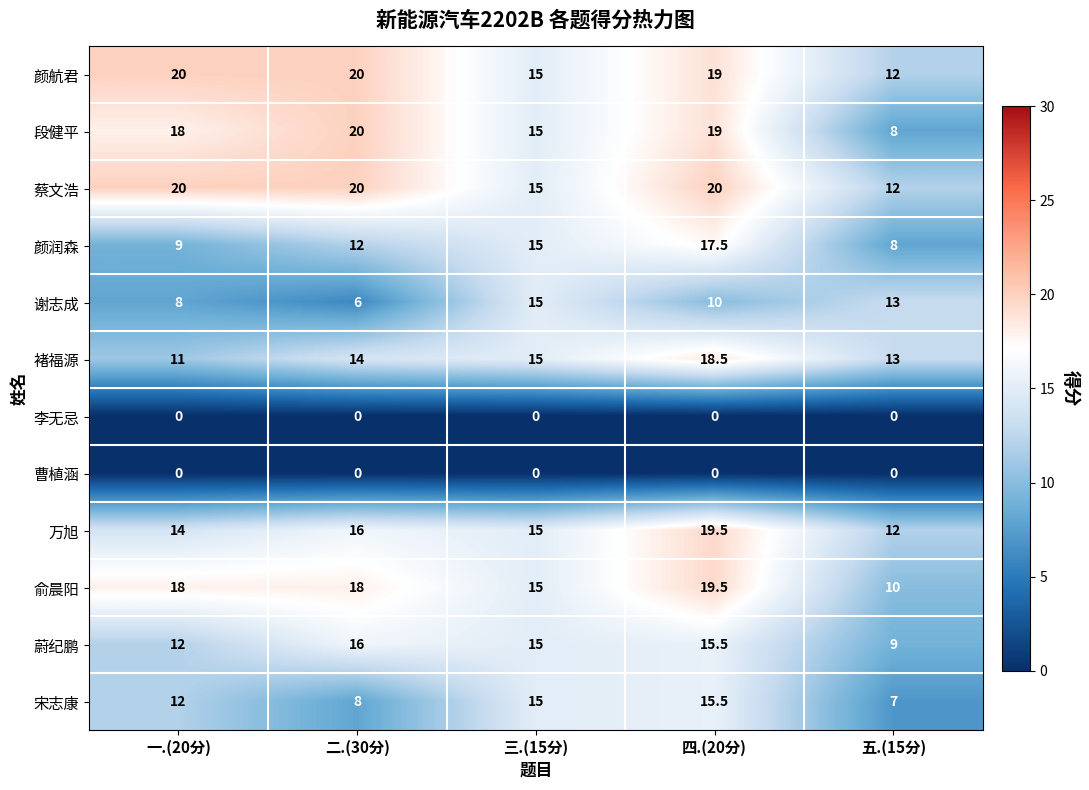

Which series changed the most between 一.(20分) and 三.(15分)?

谢志成